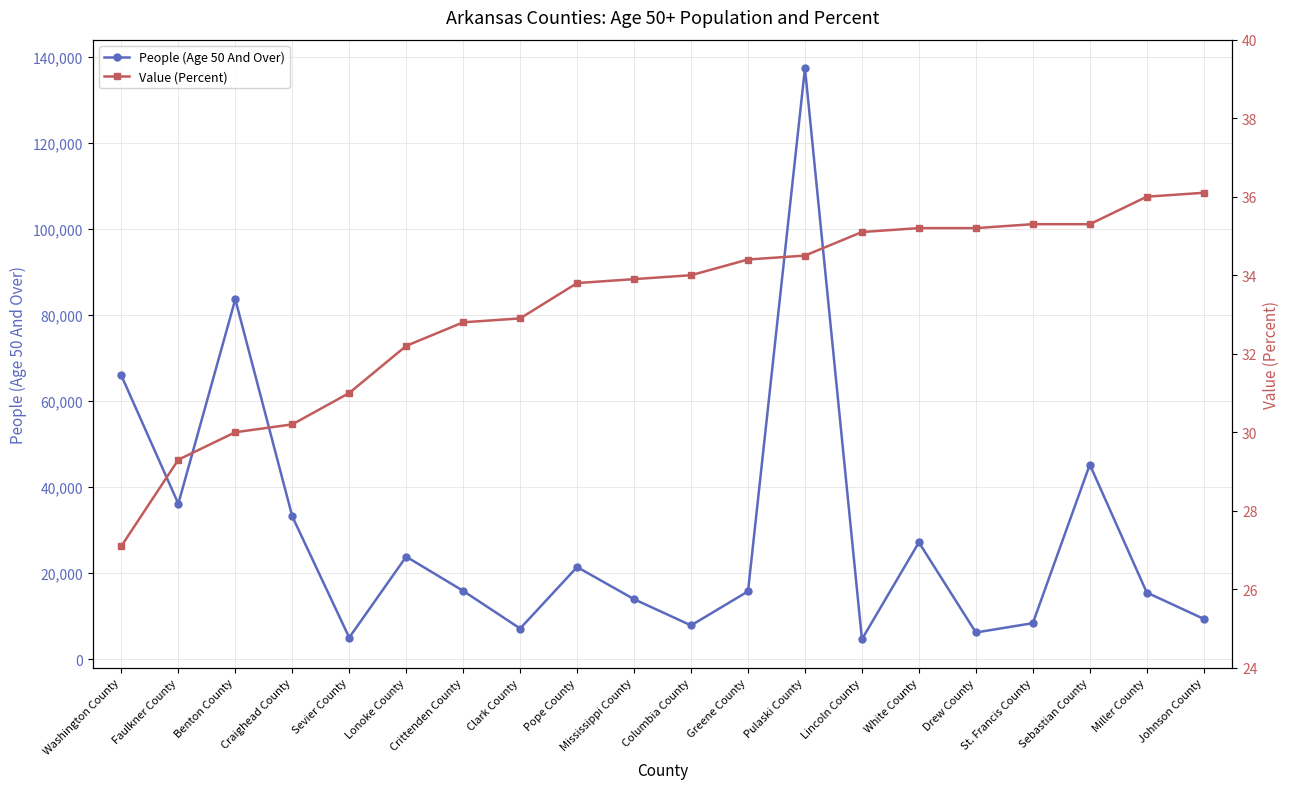

Where is Value (Percent) nearest to the value 31?

Sevier County